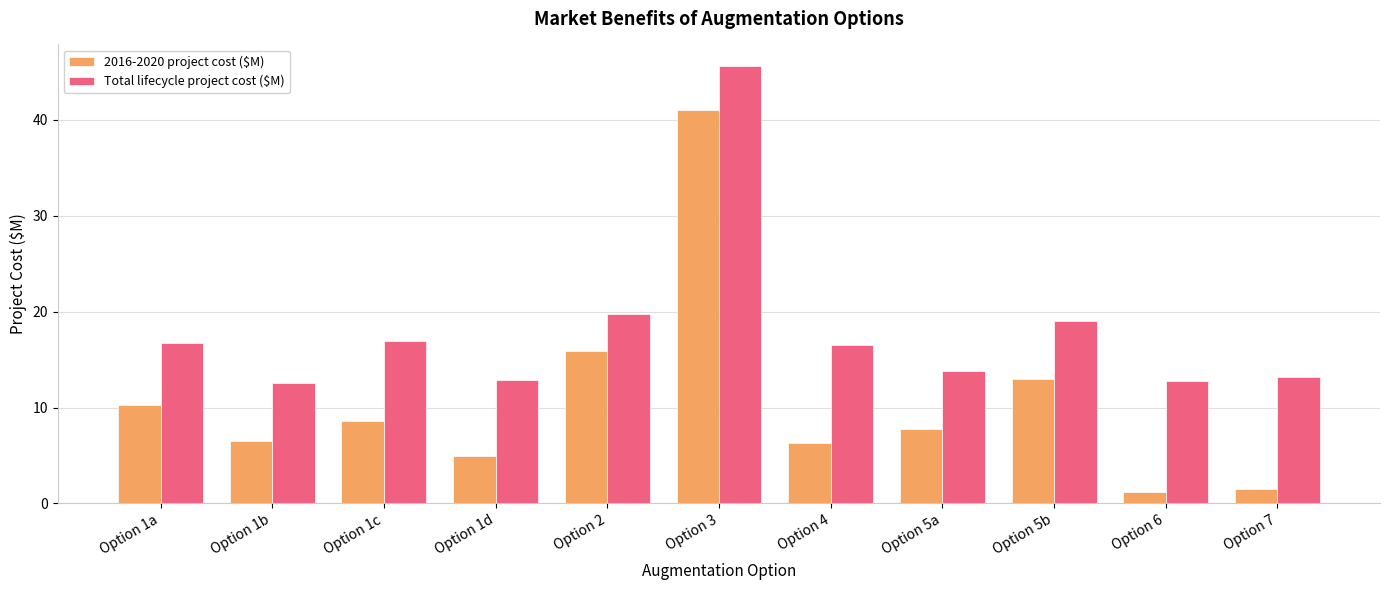

What value does the 2016-2020 project cost ($M) series have at Option 5b?

12.9